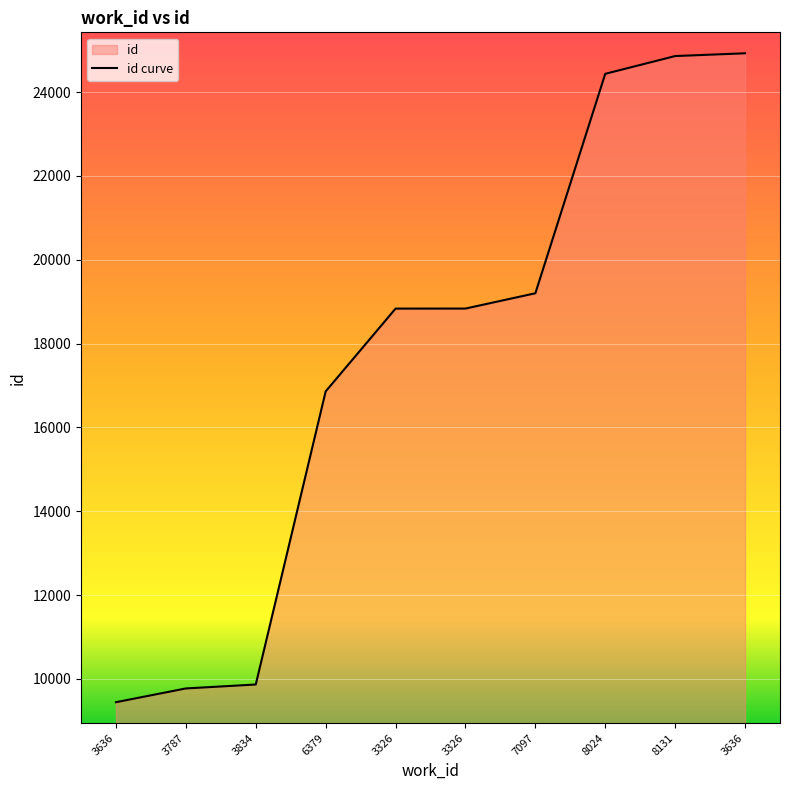

The chart shows a value of 24434 at 8024. True or false?

True